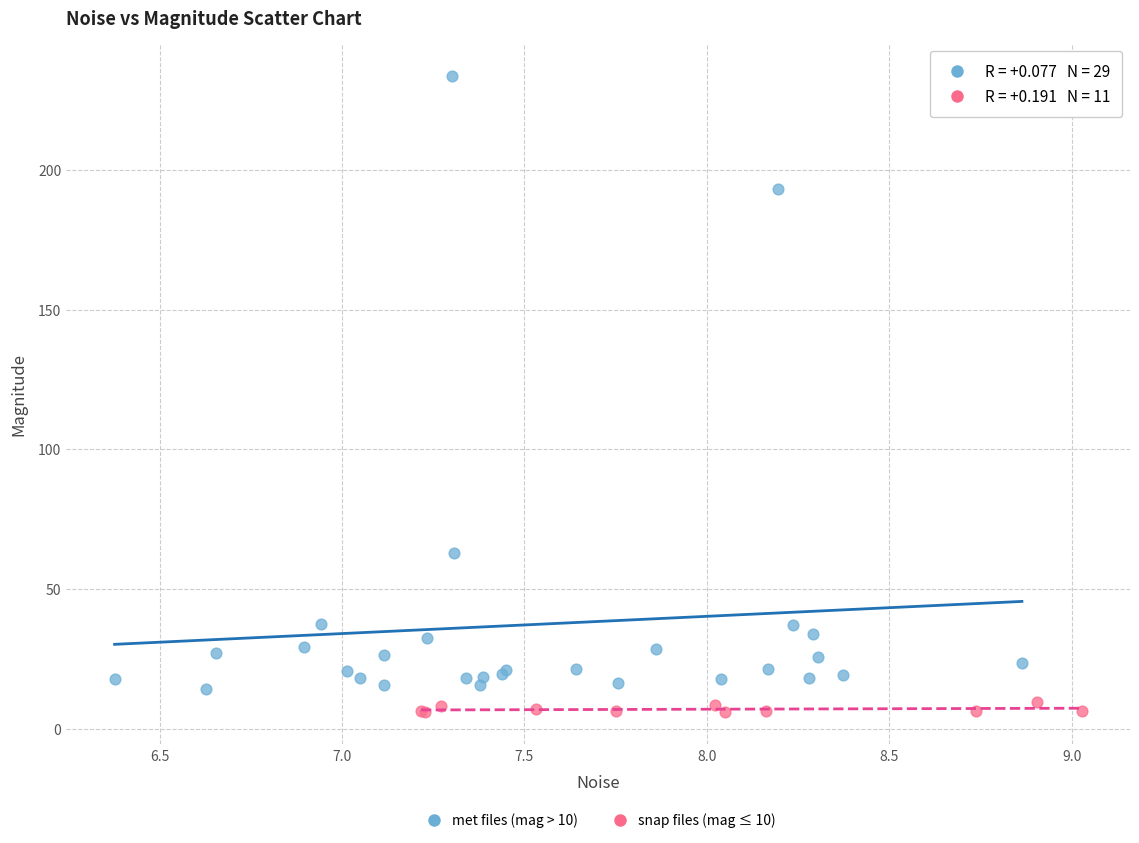

Which series reaches the maximum Y coordinate?

met files (mag > 10)